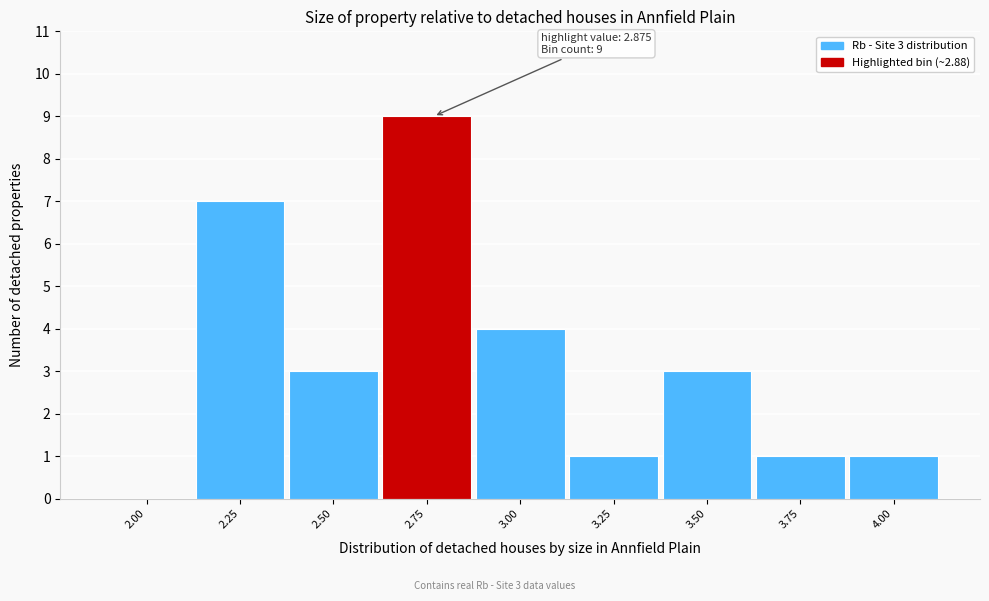

Reading left to right, extract all data points from this chart.

2.00=0	2.25=7	2.50=3	2.75=9	3.00=4	3.25=1	3.50=3	3.75=1	4.00=1